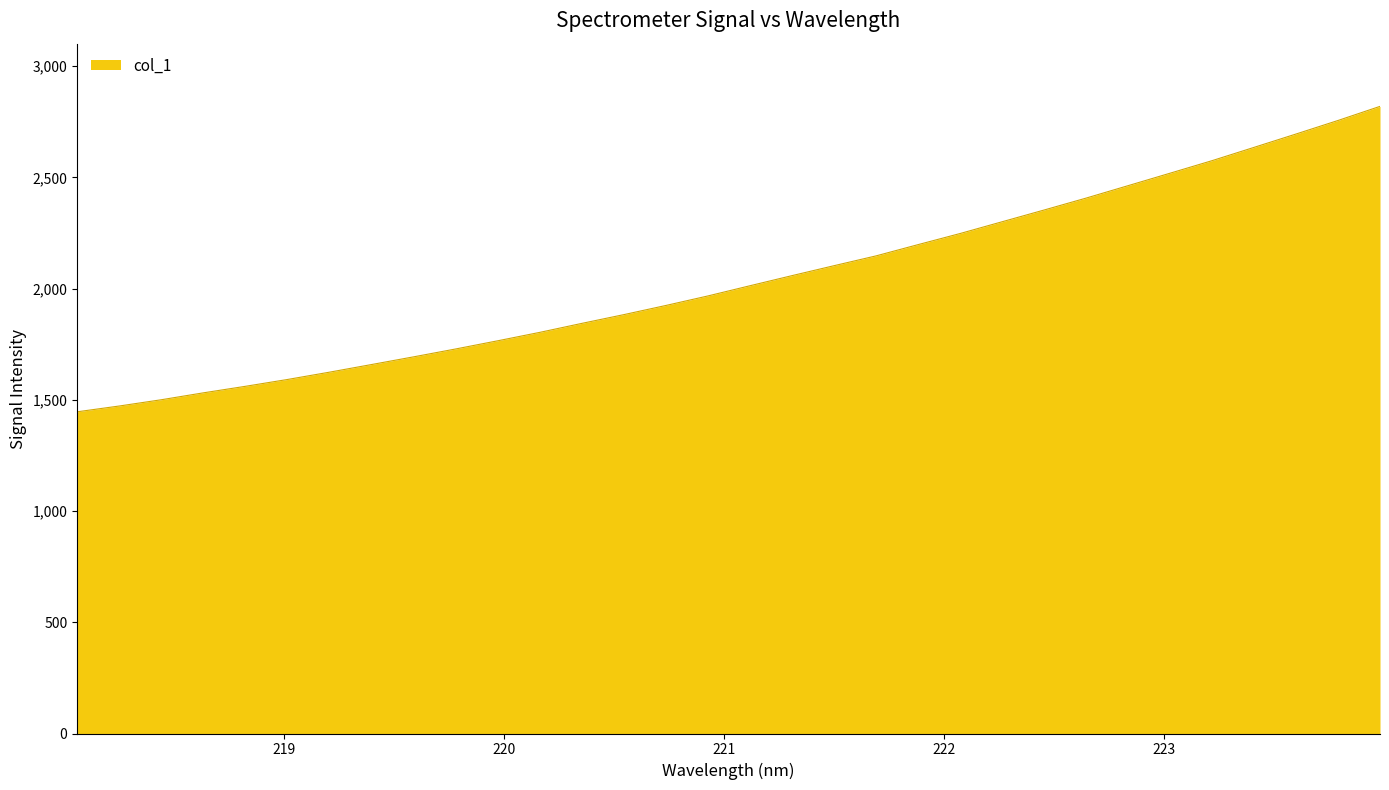

What is the greatest value displayed?

2819.2